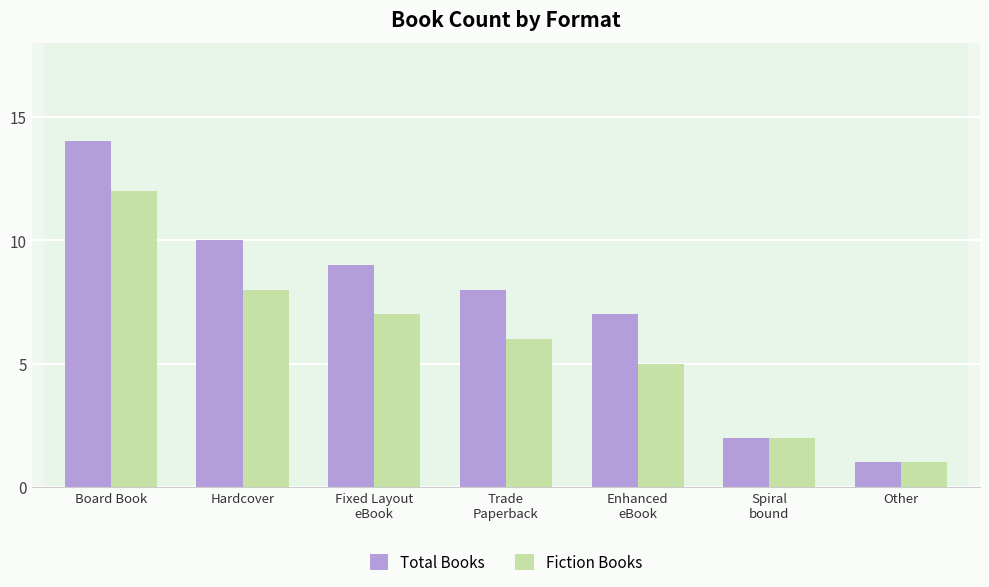

What is the label of the 1st bar from the left?

Board Book